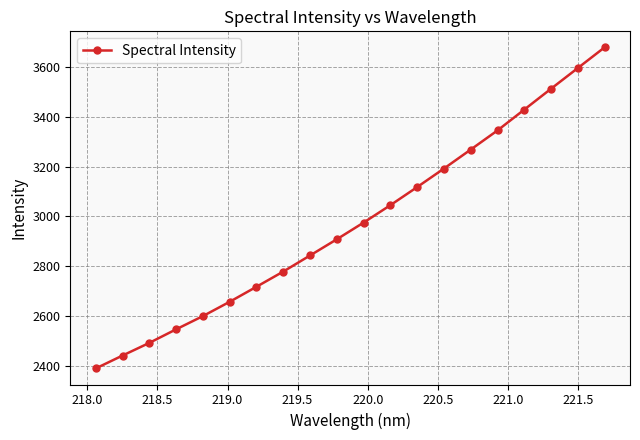

What is the difference between the maximum and minimum values?

1288.5